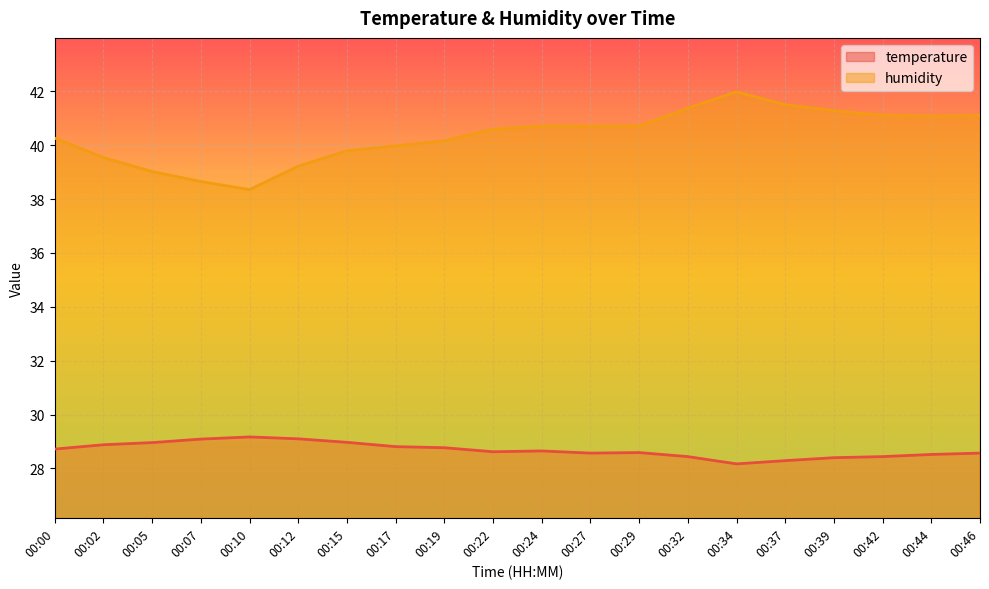

Count the number of categories in the chart.

20